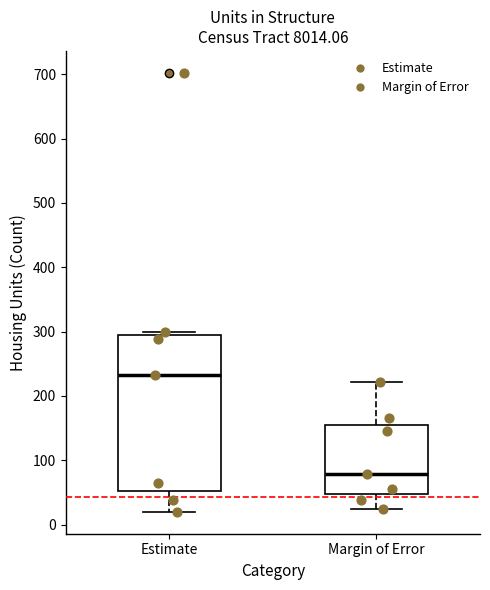

Reading left to right, read every box against the y-axis: the position of its median line, the range the box covers, and the ends of its whiskers. The values are not printed on the chart, so give them approximately, as read against the axis.

Estimate: median 230, box 50 to 290, whiskers 20 to 300
Margin of Error: median 80, box 50 to 160, whiskers 30 to 220